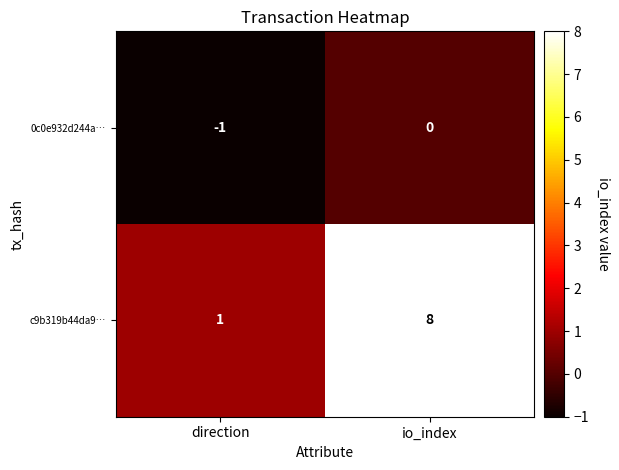

List the series in order of their peak value, highest first.

c9b319b44da9…, 0c0e932d244a…